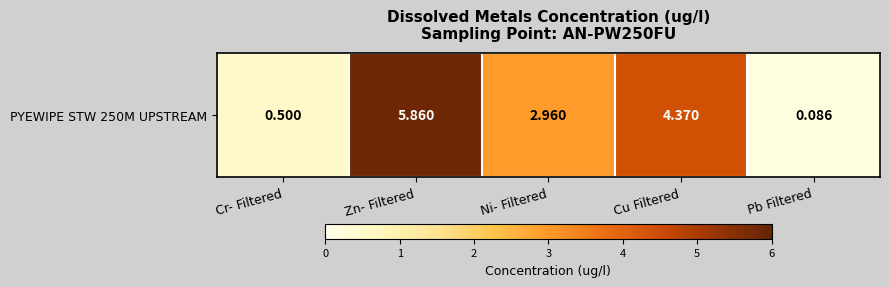

How many data points are above 2?

3